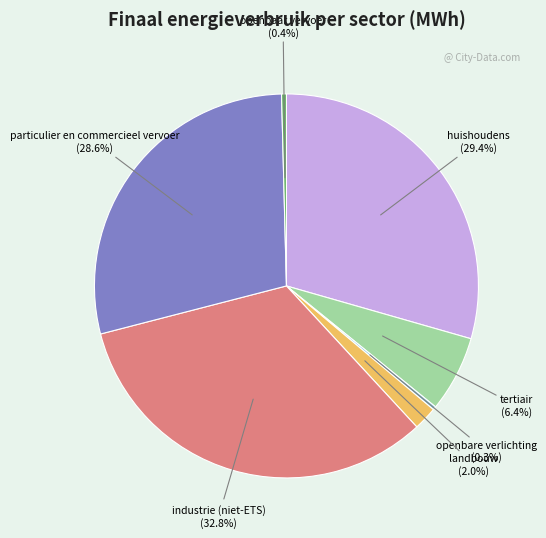

Which slice is the largest?

industrie (niet-ETS)